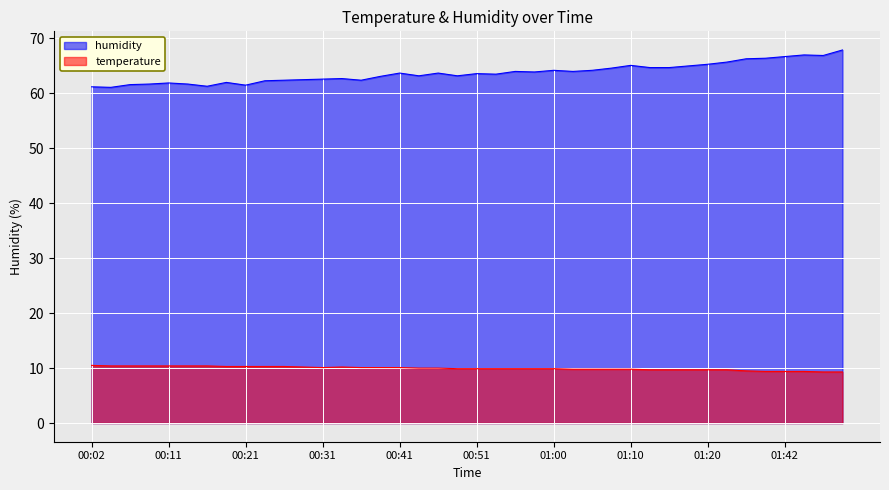

List the series in order of their overall mean, highest first.

humidity, temperature